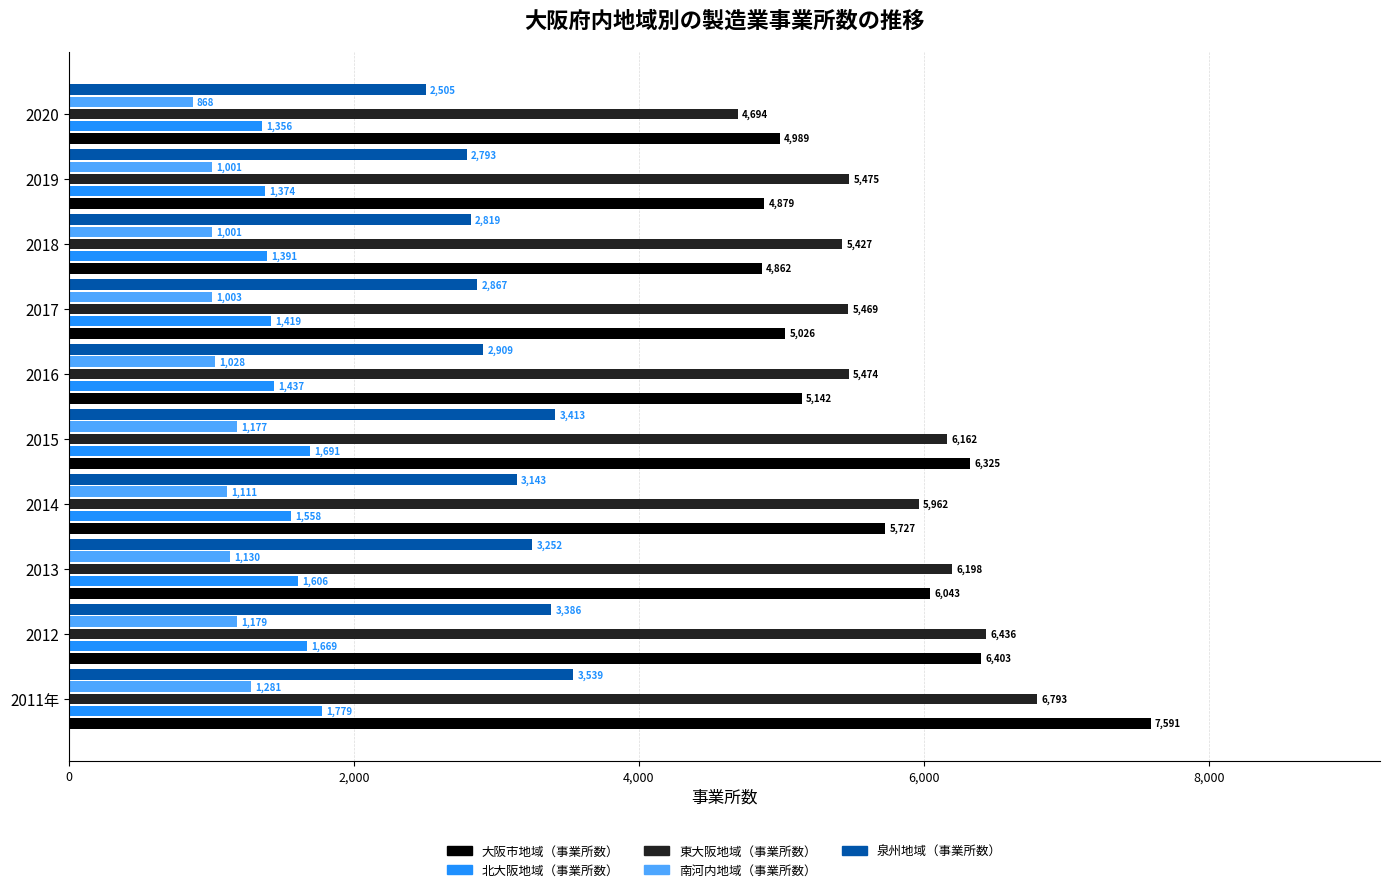

How many values in the 南河内地域（事業所数） series are below 1111?

5